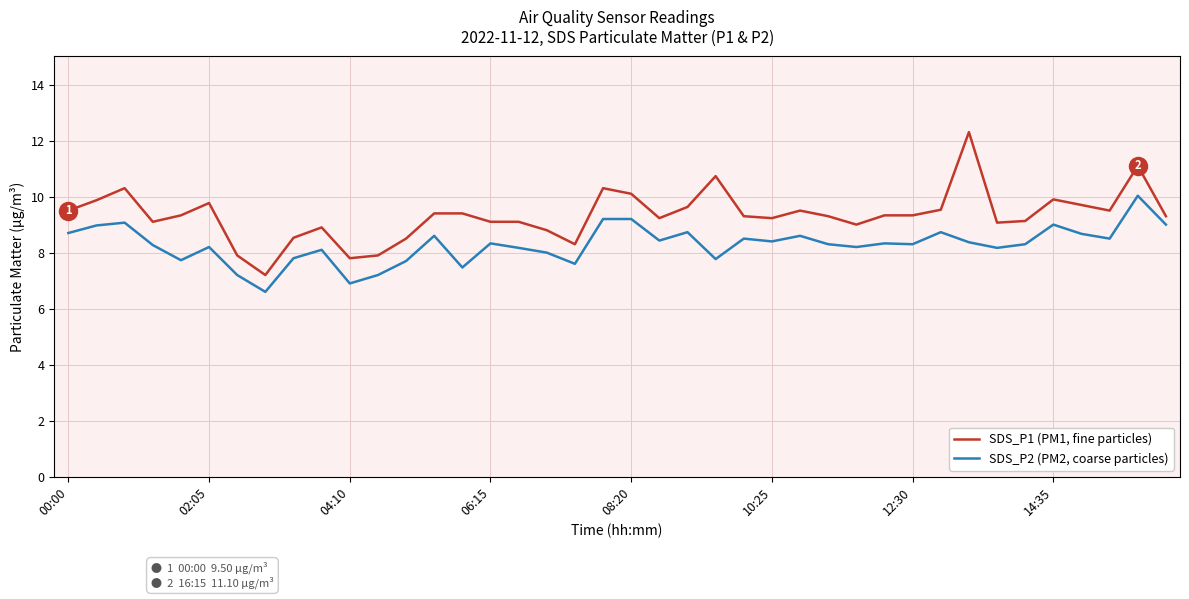

What is the difference between the maximum and minimum values in the SDS_P2 (PM2, coarse particles) series?

3.4